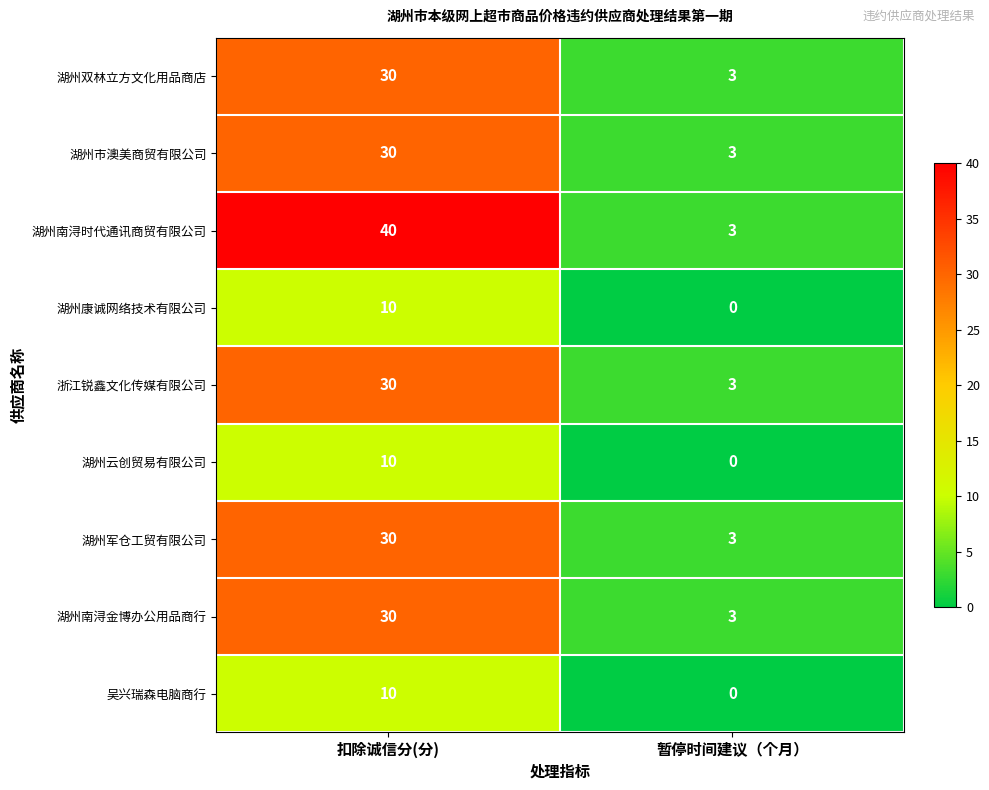

True or false: 湖州军仓工贸有限公司 has a value of 3 at 暂停时间建议（个月）.

True